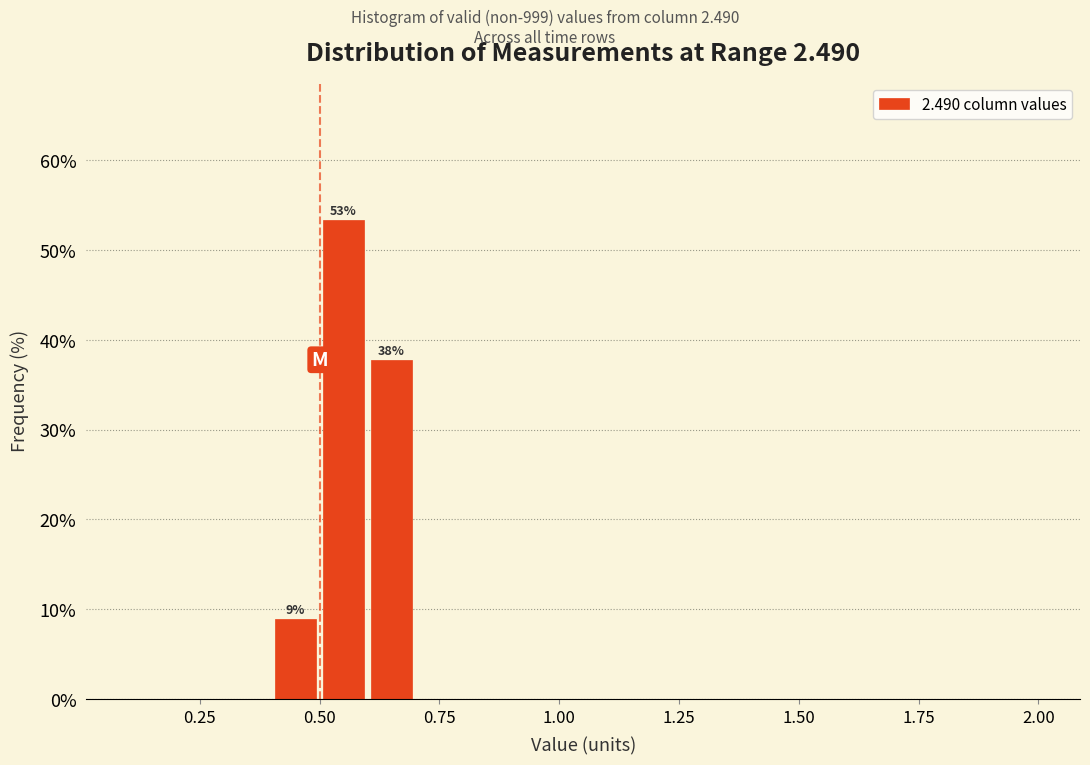

Around what value on the x-axis is the tallest bar? Give the approximate position of its centre, as read against the axis.

0.55